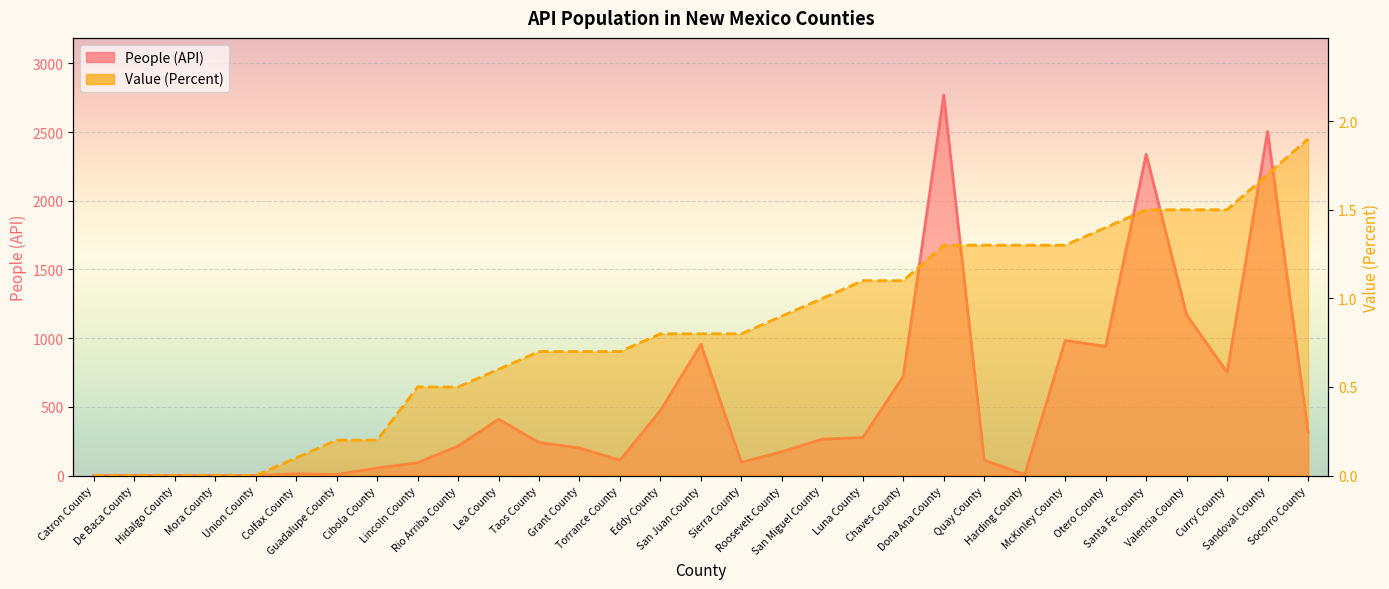

At how many categories does at least one series exceed 2199?

3